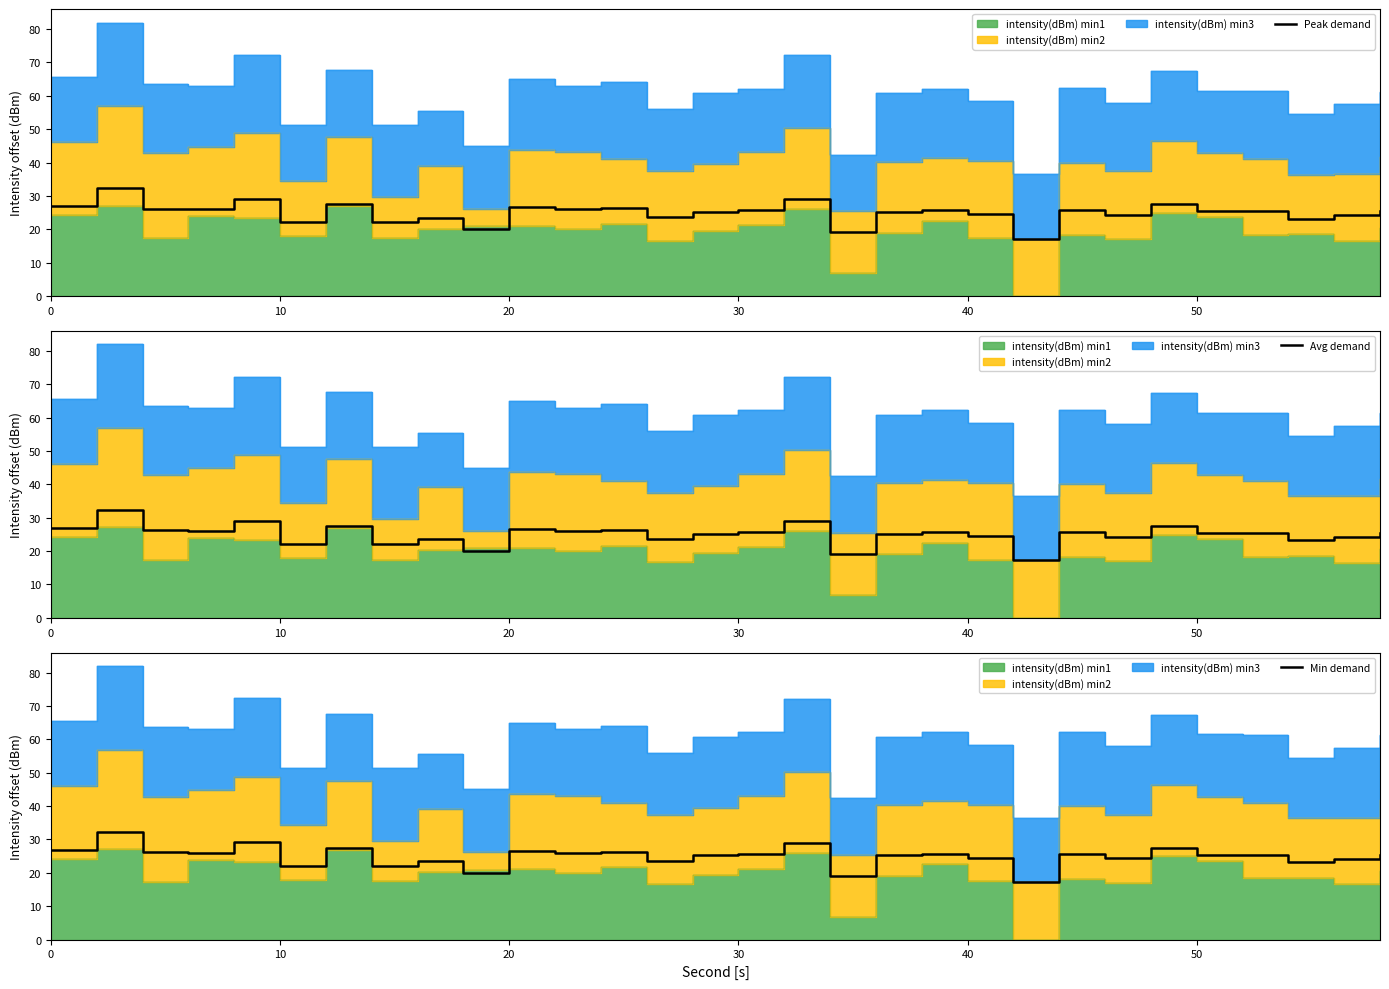

What is the minimum value for Peak demand?

17.2